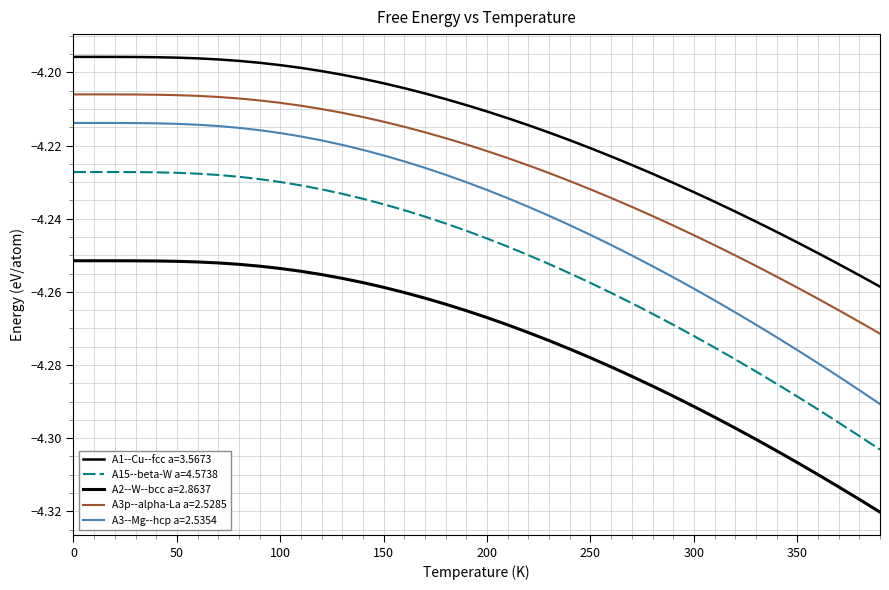

Does the chart have visible grid lines?

Yes